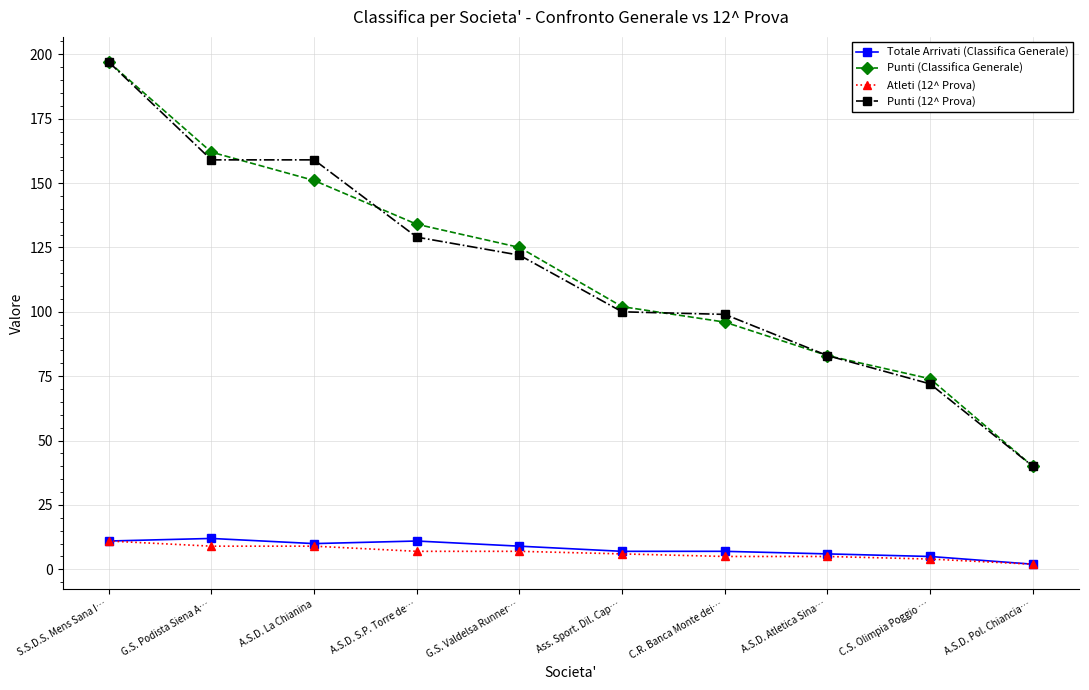

Is this an area chart (filled region under the line)?

No